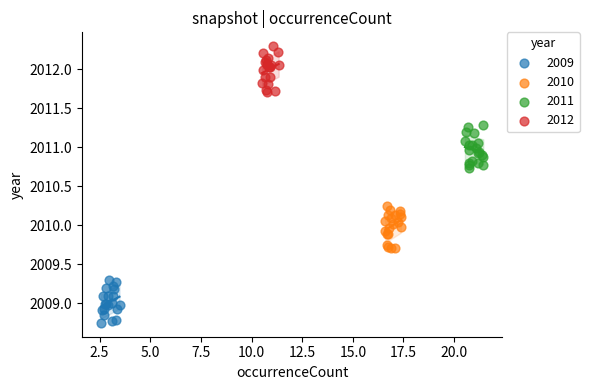

Which series contains the lowest Y value?

2009